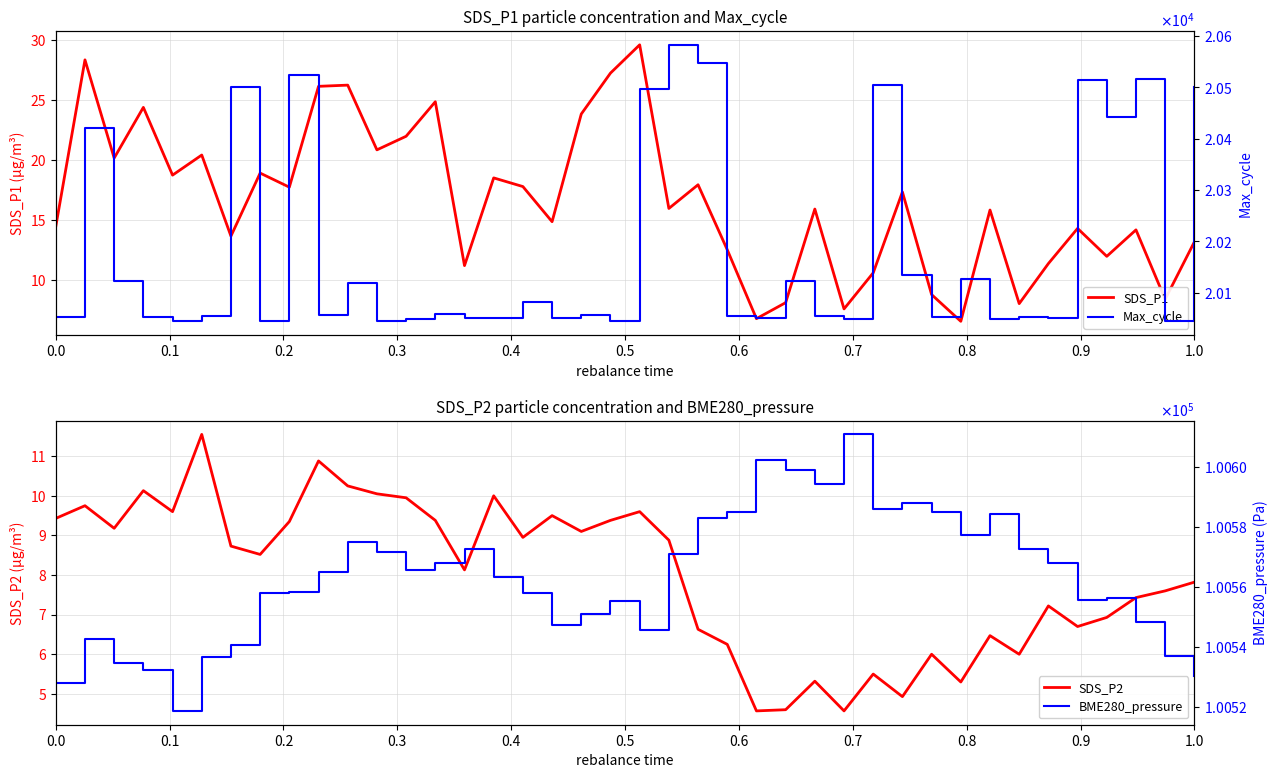

In BME280_pressure, how many points are higher than both neighbors (excluding endpoints)?

9